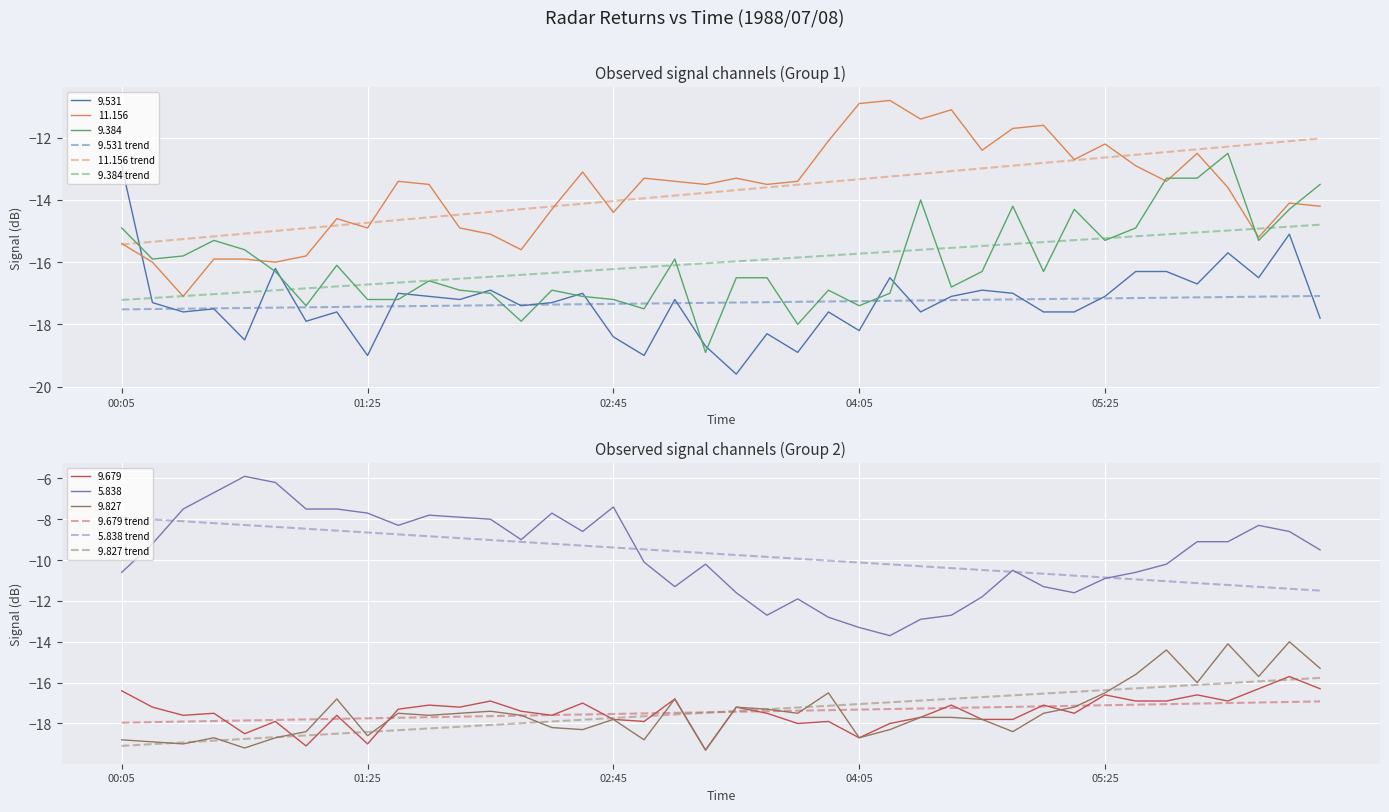

Where is 5.838 trend nearest to the value -9?

12